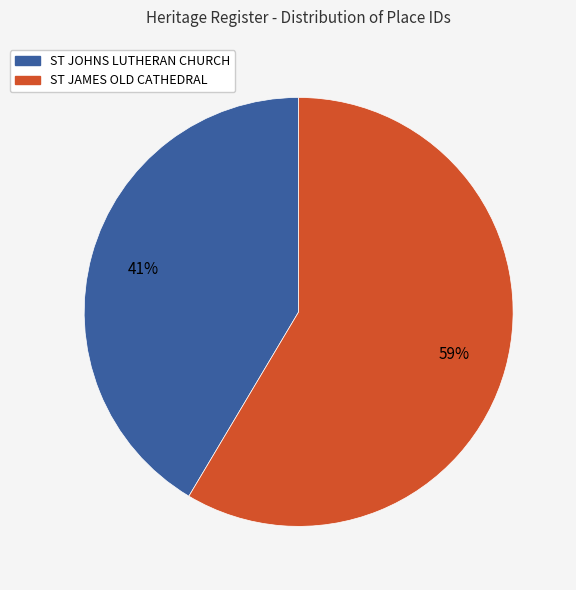

What is the largest slice in the pie chart?

ST JAMES OLD CATHEDRAL